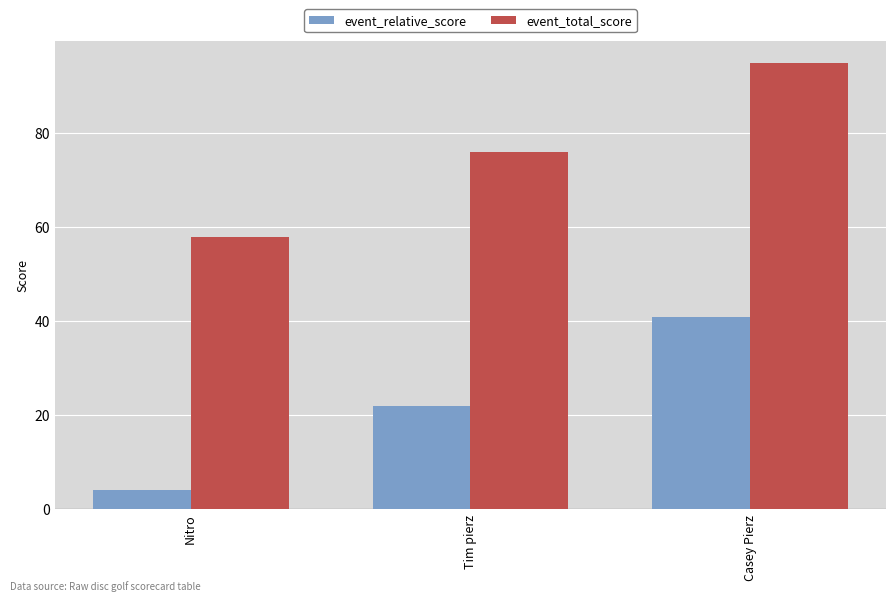

At which label does event_total_score reach its peak?

Casey Pierz